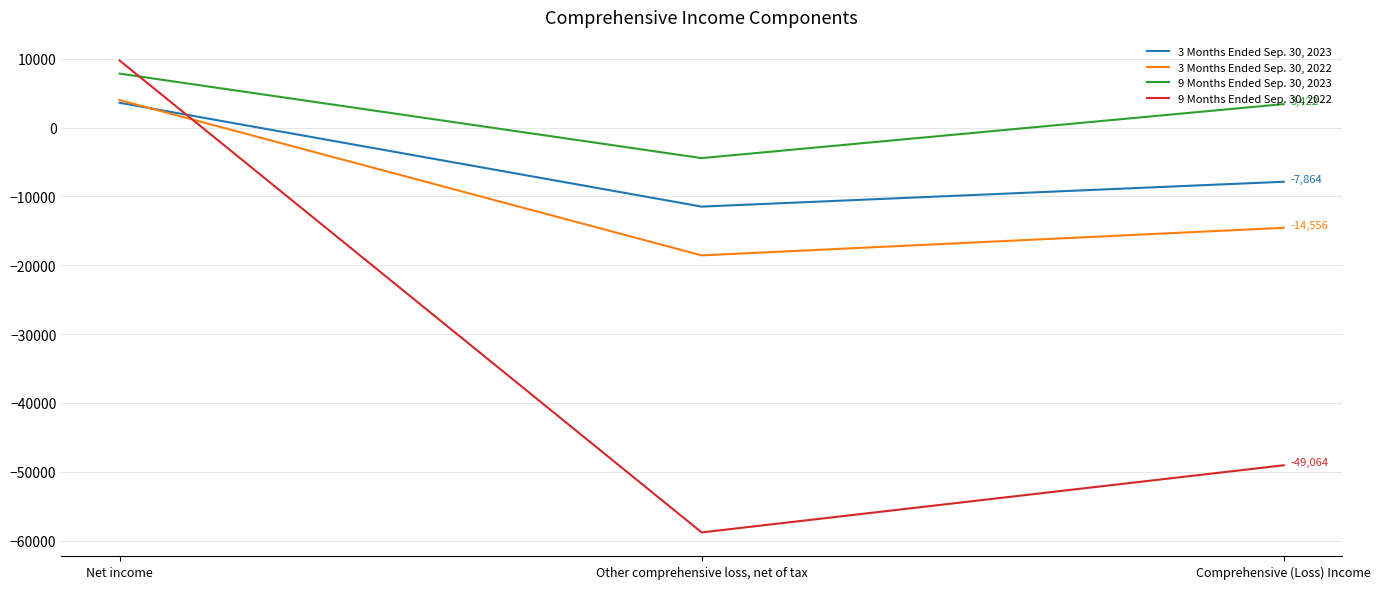

What is the spread (max minus min) of values at Net income?

6145